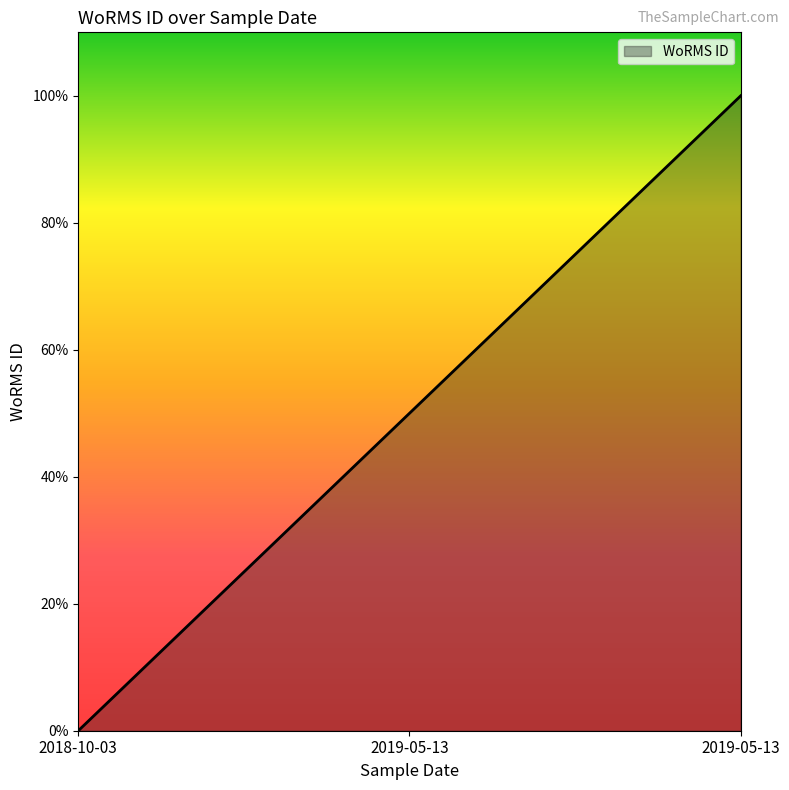

Is it true that the value at 2018-10-03 is 0?

True